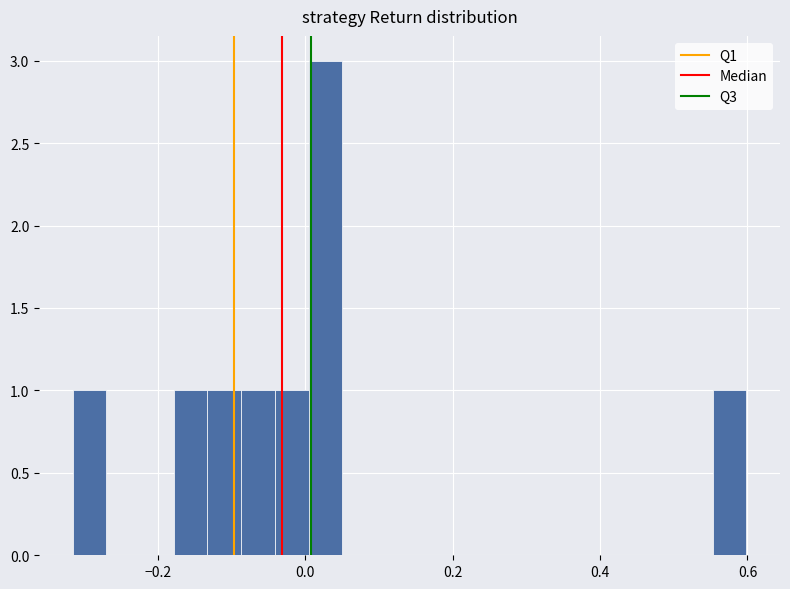

Around what value on the x-axis is the tallest bar? Give the approximate position of its centre, as read against the axis.

0.02